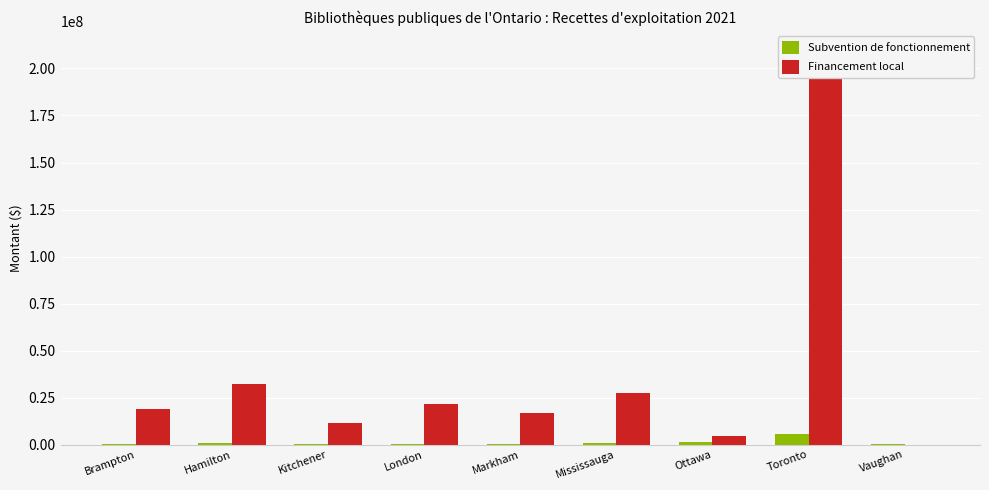

List the series in order of their overall mean, highest first.

Financement local, Subvention de fonctionnement